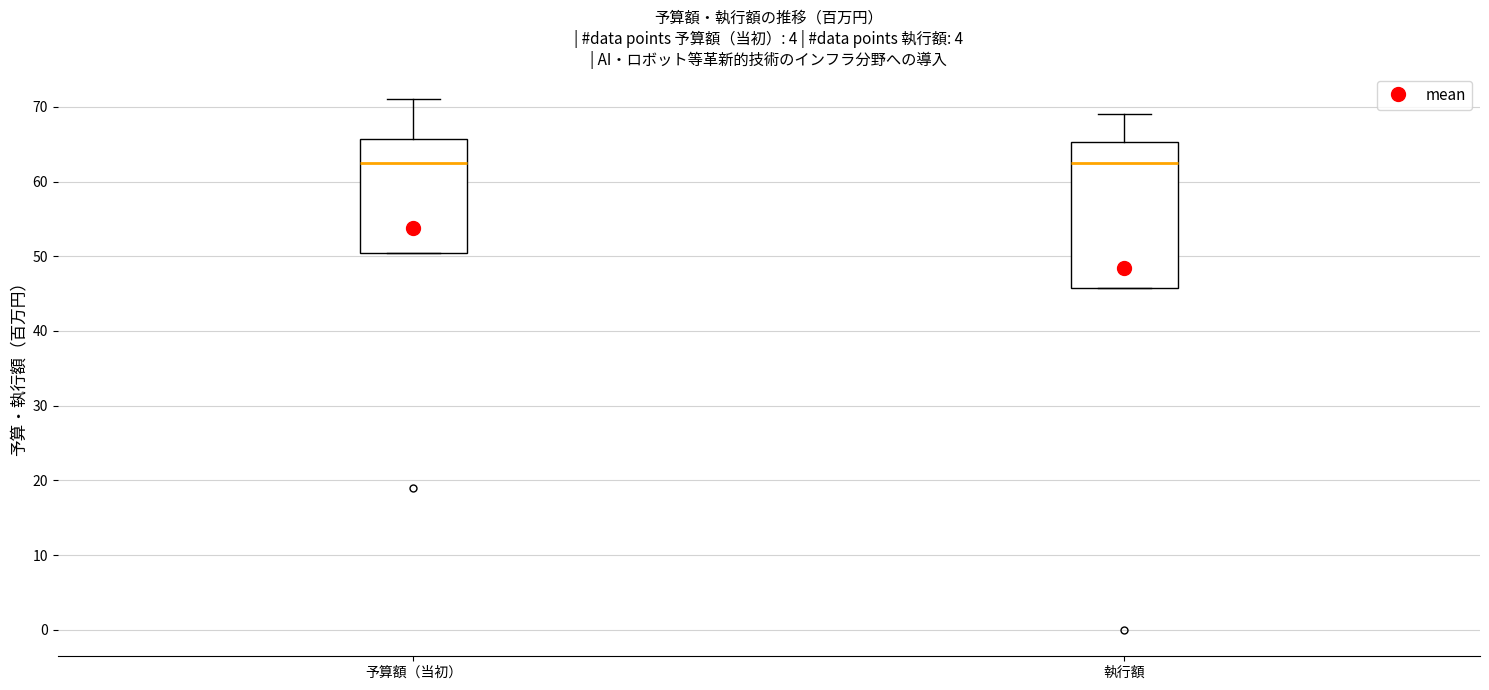

Where does the median line of the box for 執行額 sit on the y-axis? The values are not printed on the chart, so give them approximately, as read against the axis.

63